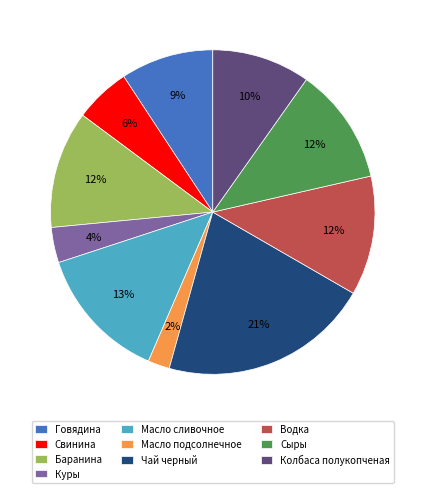

Which category has the biggest portion of the pie?

Чай черный